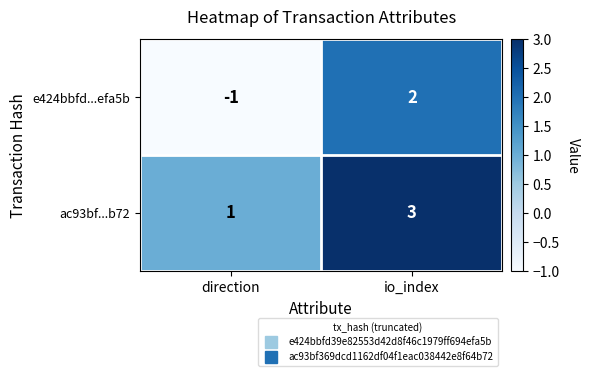

What is the sum of the ac93bf...b72 values at direction and io_index?

4